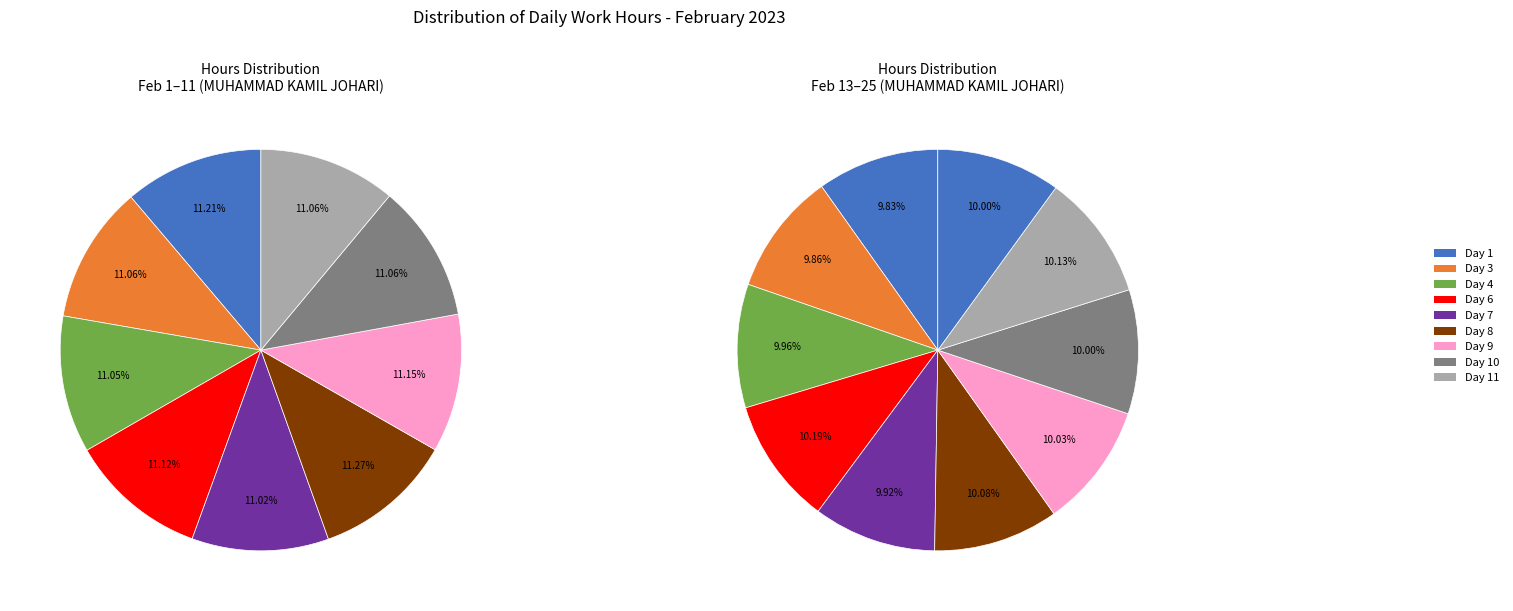

The Day 11 slice represents 1% of the pie. True or false?

False